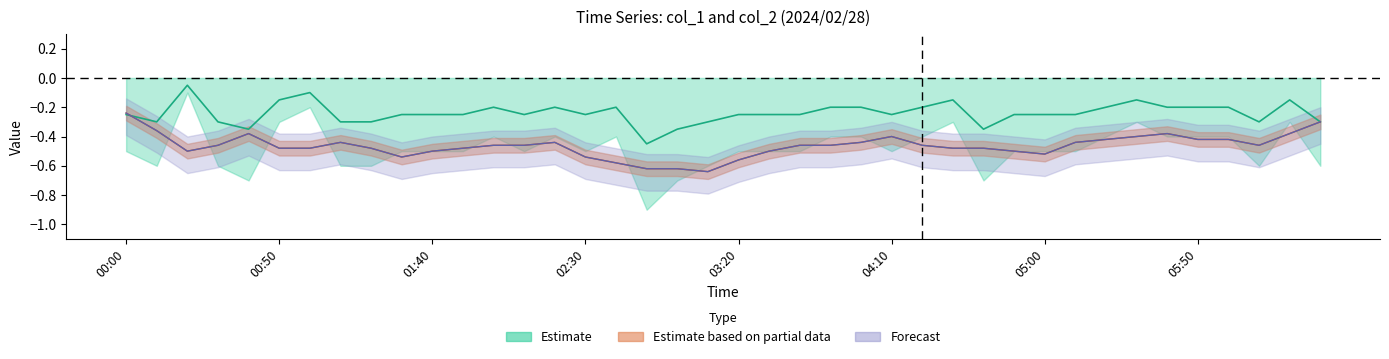

List the labels in order of value, smallest first.

02:50, 00:40, 03:00, 04:40, 00:10, 00:30, 01:10, 01:20, 03:10, 06:10, 06:30, 00:00, 01:30, 01:40, 01:50, 02:10, 02:30, 03:20, 03:30, 03:40, 04:10, 04:50, 05:00, 05:10, 02:00, 02:20, 02:40, 03:50, 04:00, 04:20, 05:20, 05:40, 05:50, 06:00, 00:50, 04:30, 05:30, 06:20, 01:00, 00:20